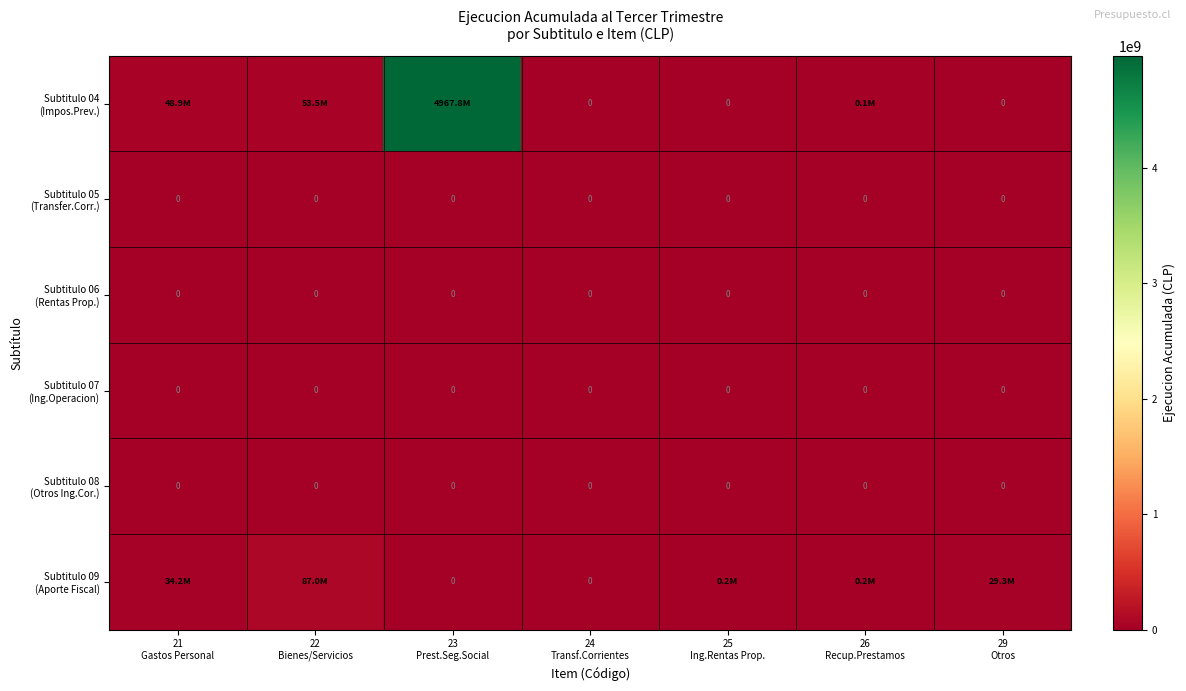

The value of Subtitulo 09 (Aporte Fiscal) at 23 Prest.Seg.Social is 53979798. True or false?

False